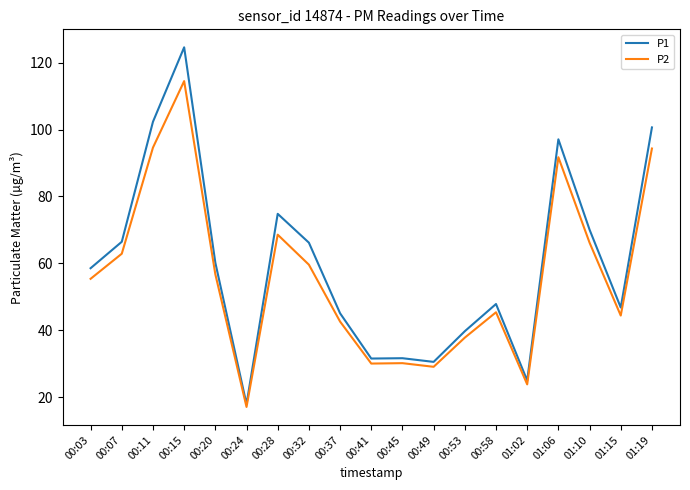

True or false: P1 has more than 0 interior local peaks.

True